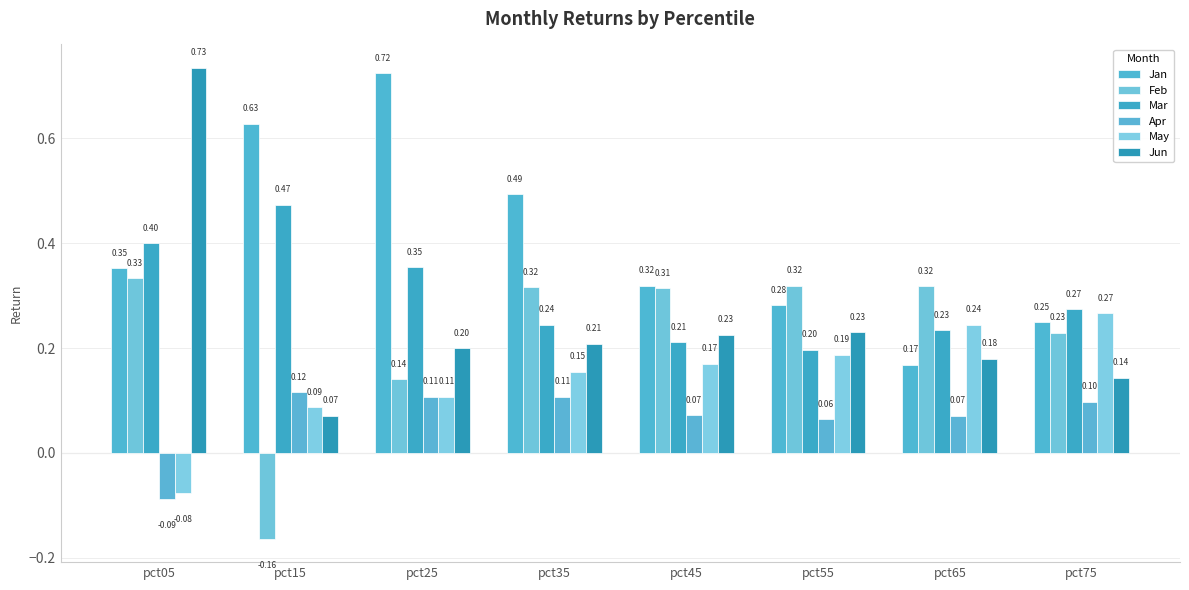

How many data points in May are less than 0?

1